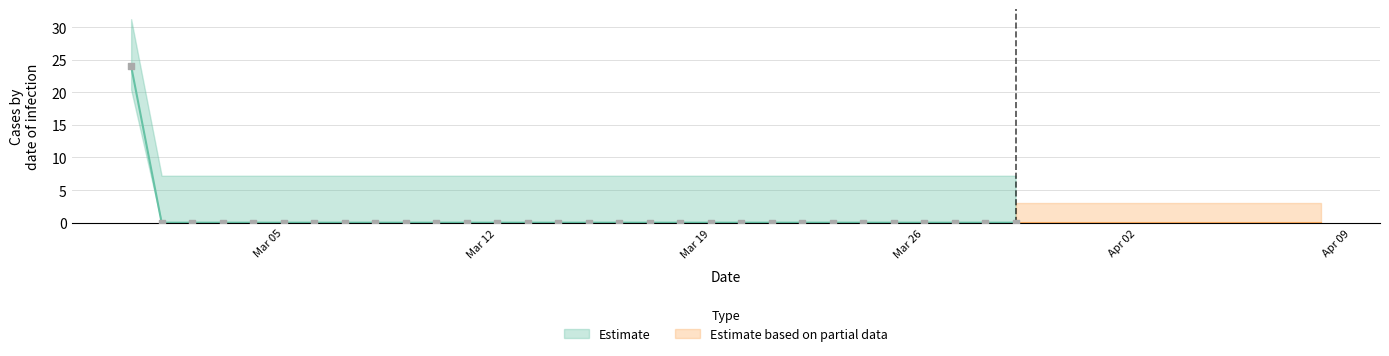

Between 2019-02-28 and 2019-03-10, which is larger?

2019-02-28